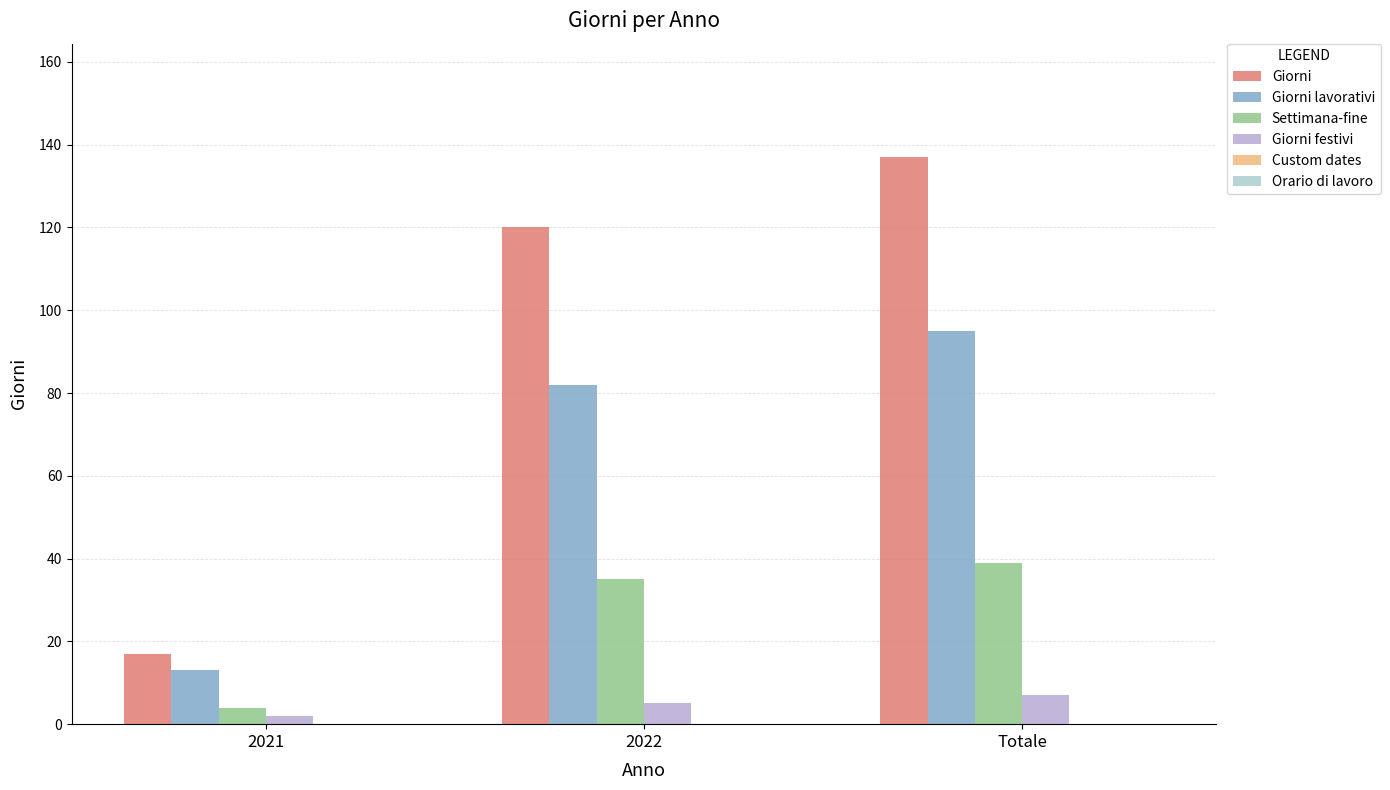

How many bars are there in each group?

4